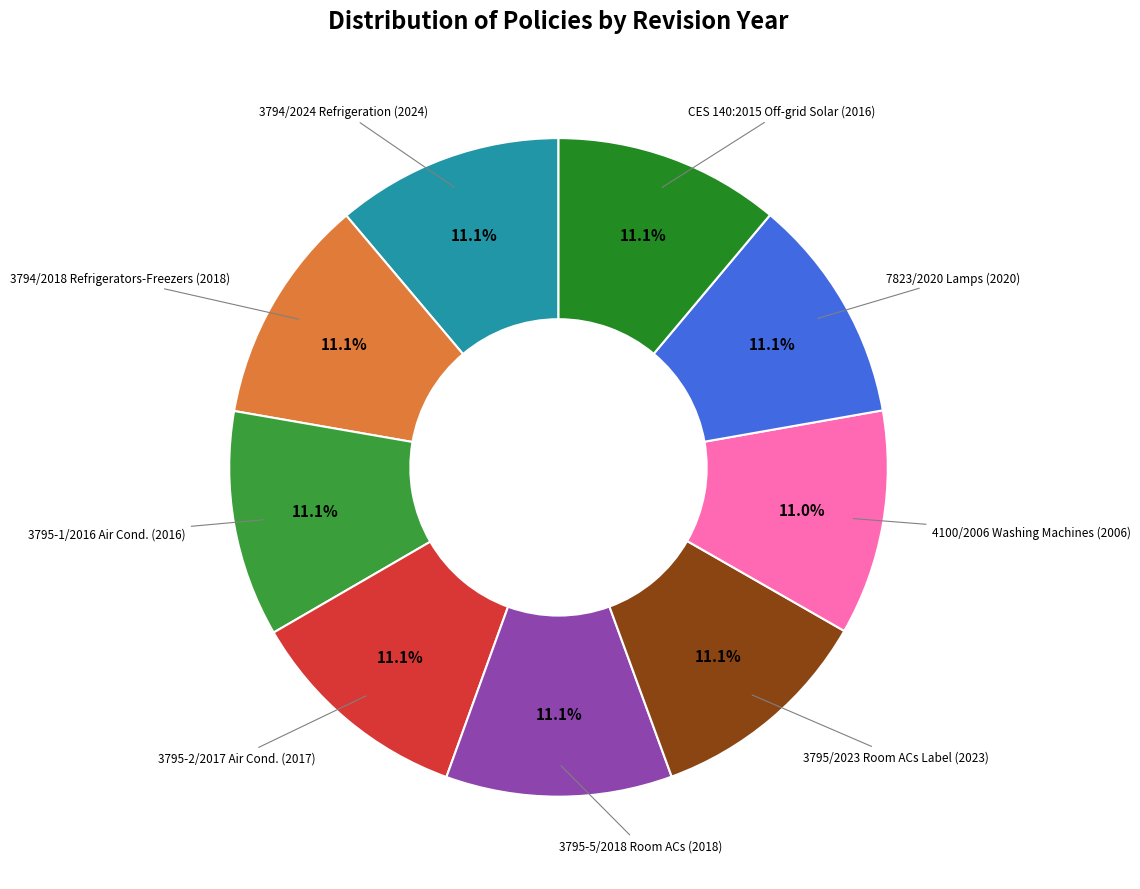

Count the number of slices in the pie.

9